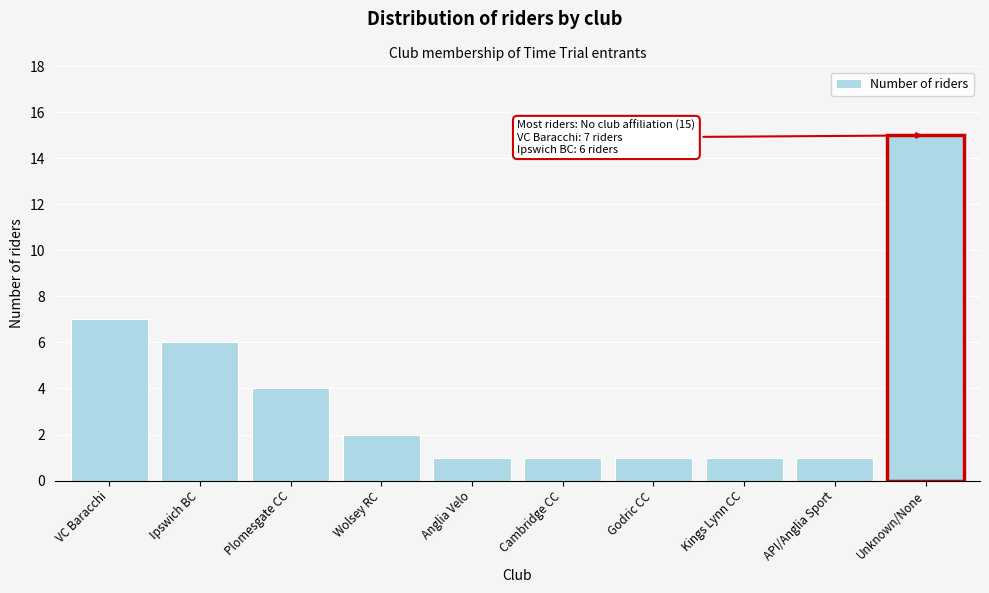

Reading right to left, transcribe all the data shown in this chart.

Unknown/None=15	API/Anglia Sport=1	Kings Lynn CC=1	Godric CC=1	Cambridge CC=1	Anglia Velo=1	Wolsey RC=2	Plomesgate CC=4	Ipswich BC=6	VC Baracchi=7